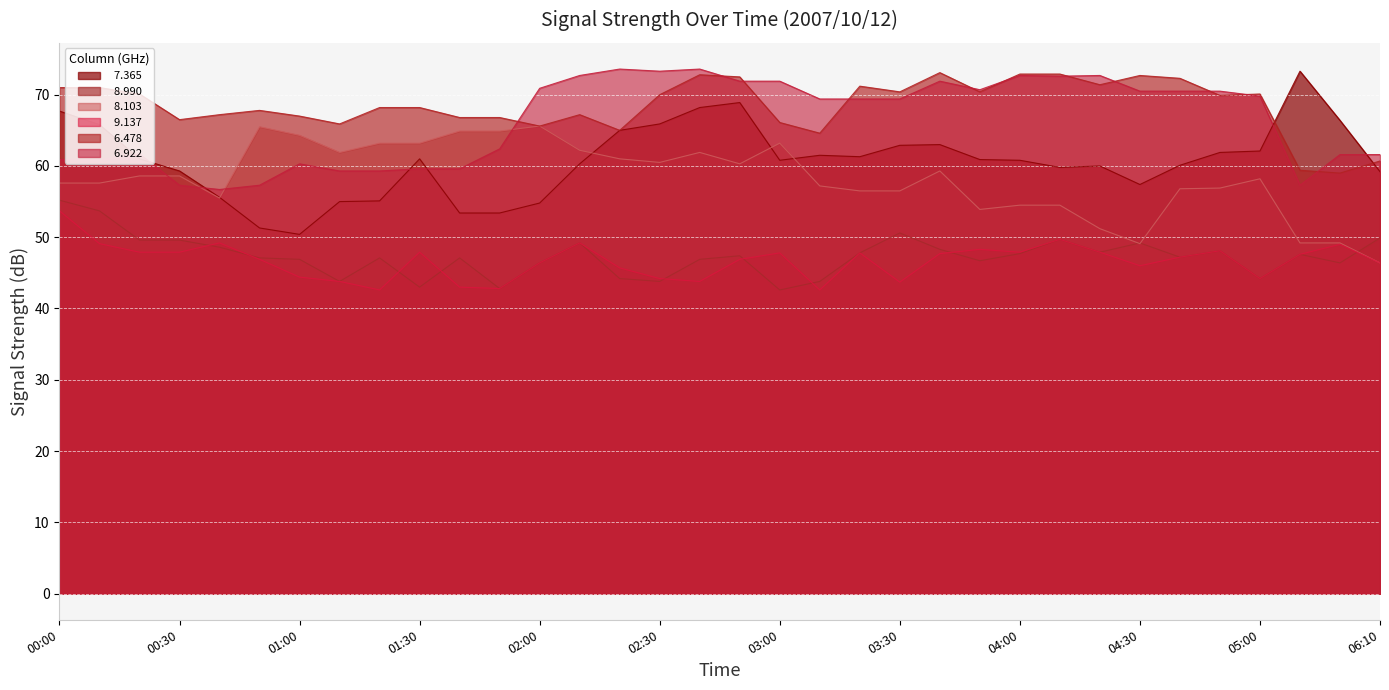

List the labels in order of   8.103 value, smallest first.

06:10, 04:30, 05:30, 06:00, 04:20, 03:50, 04:00, 04:10, 00:40, 03:20, 03:30, 04:40, 04:50, 03:10, 00:00, 00:10, 05:00, 00:20, 00:30, 03:40, 02:50, 02:30, 02:20, 01:10, 02:40, 02:10, 01:20, 01:30, 03:00, 01:00, 01:40, 01:50, 00:50, 02:00